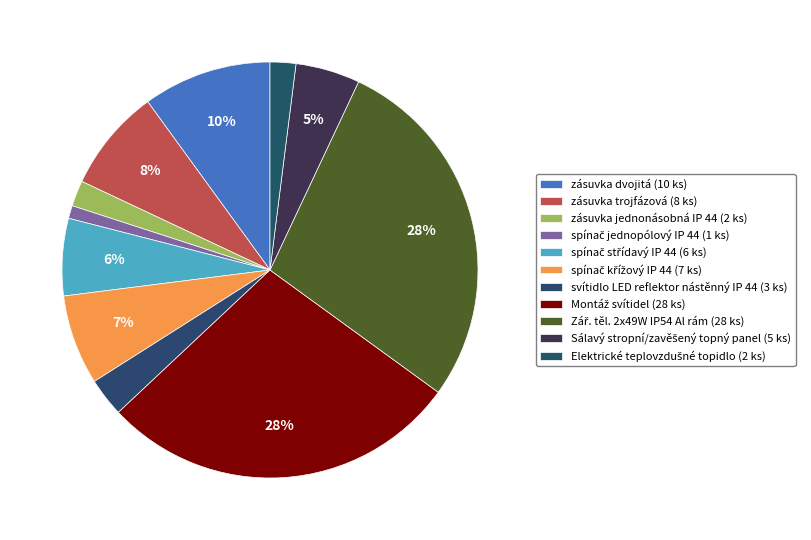

Approximately how many times larger is the value at Sálavý stropní/zavěšený topný panel compared to Montáž svítidel?

0.2